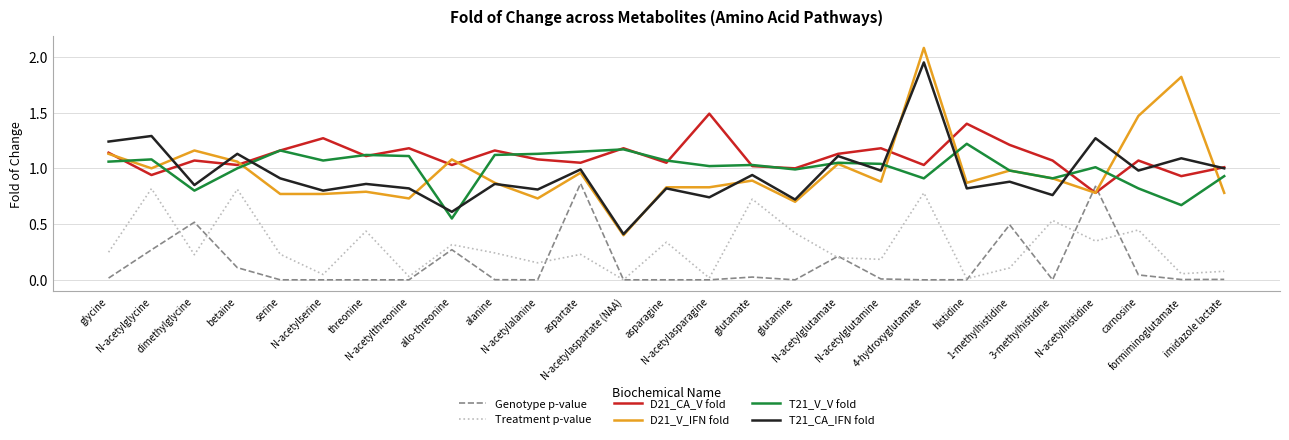

Between asparagine and glutamine, which series saw the biggest shift?

D21_V_IFN fold